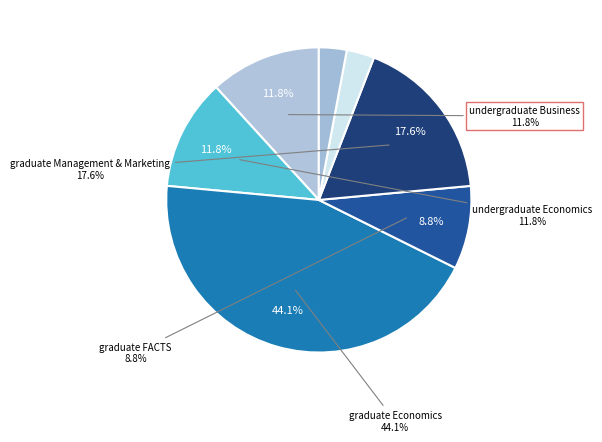

To the nearest percent, what is the difference between the graduate Management & Marketing and graduate FACTS slice percentages?

9%